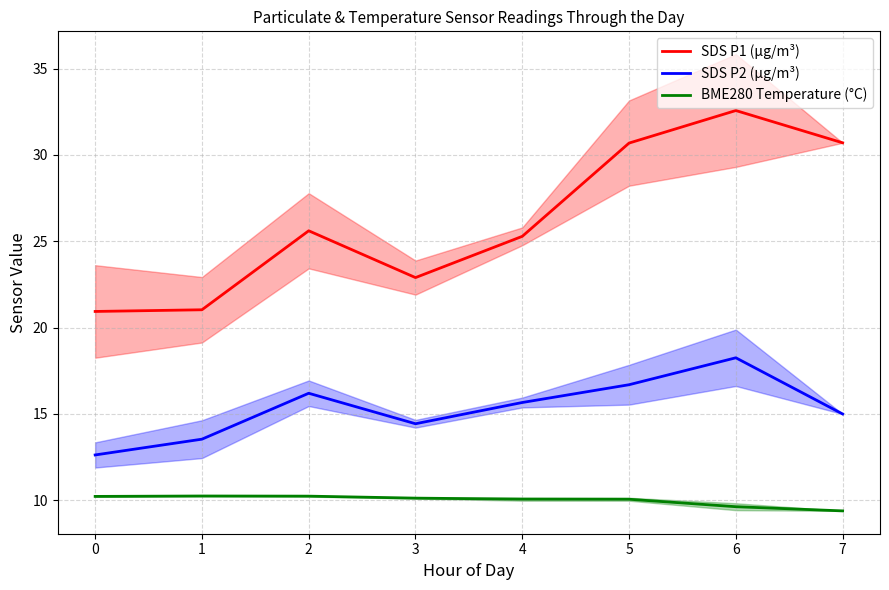

What is the minimum value for BME280 Temperature (°C)?

9.4